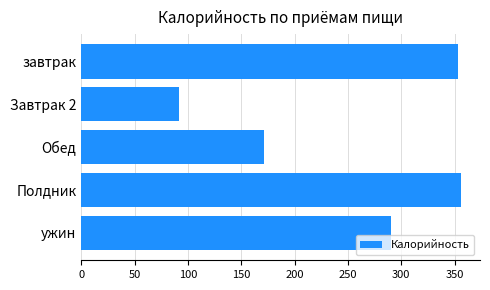

Read the value at Полдник.

356.0